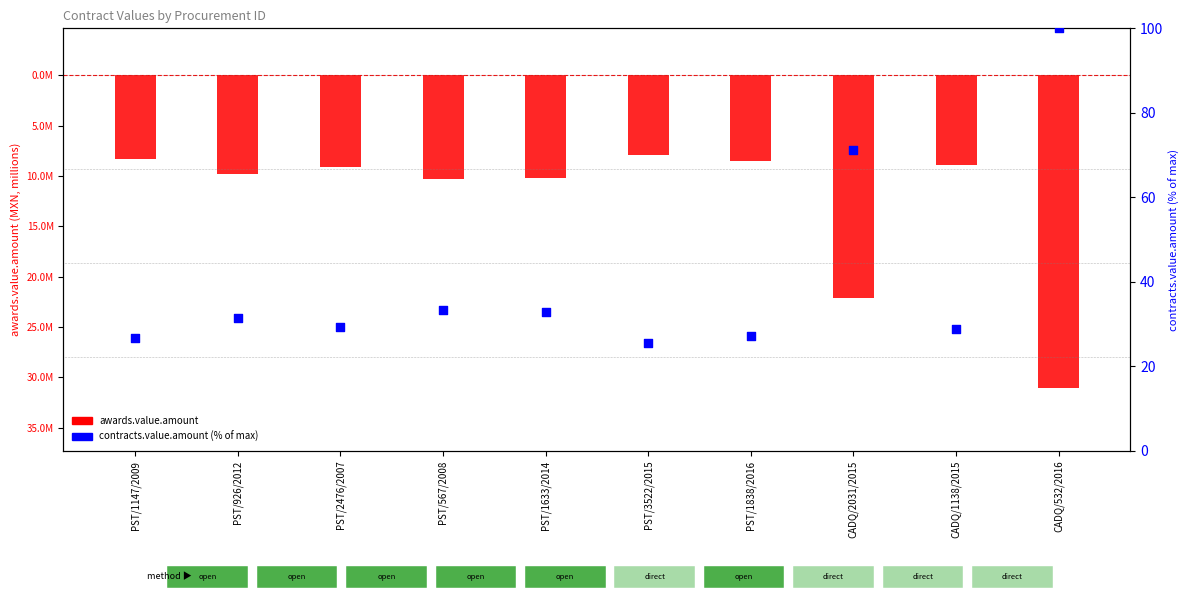

What is the change in value from PST/926/2012 to PST/2476/2007?

-2.1